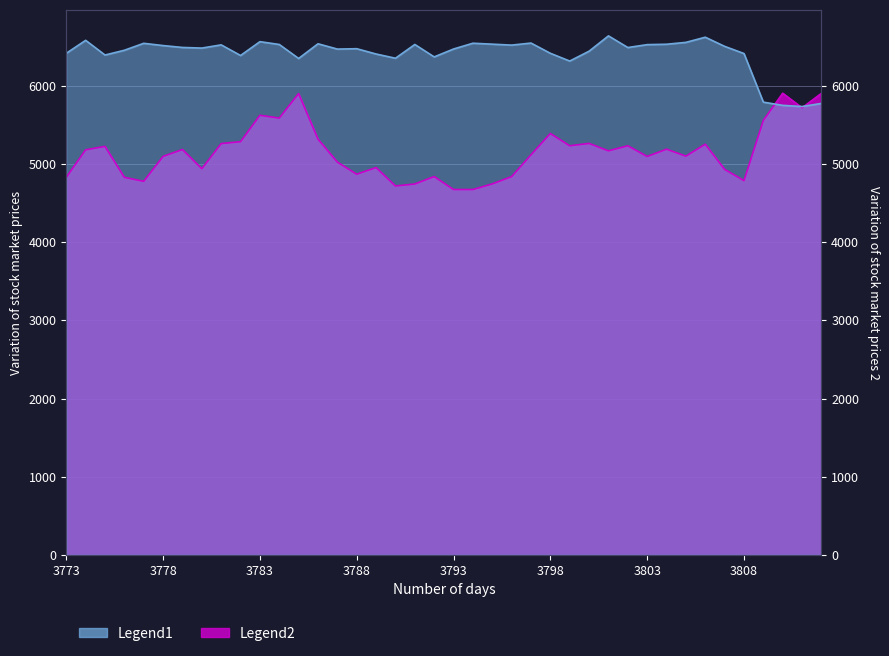

At how many categories does at least one series exceed 5498?

40